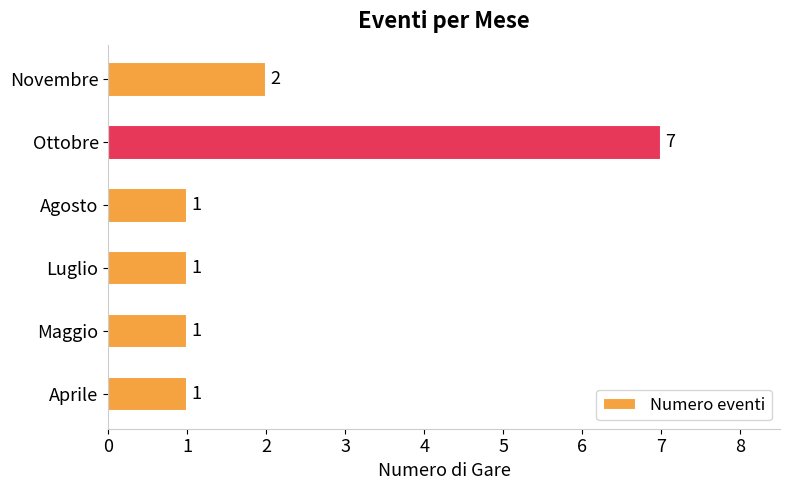

How many values are between 1 and 2?

5